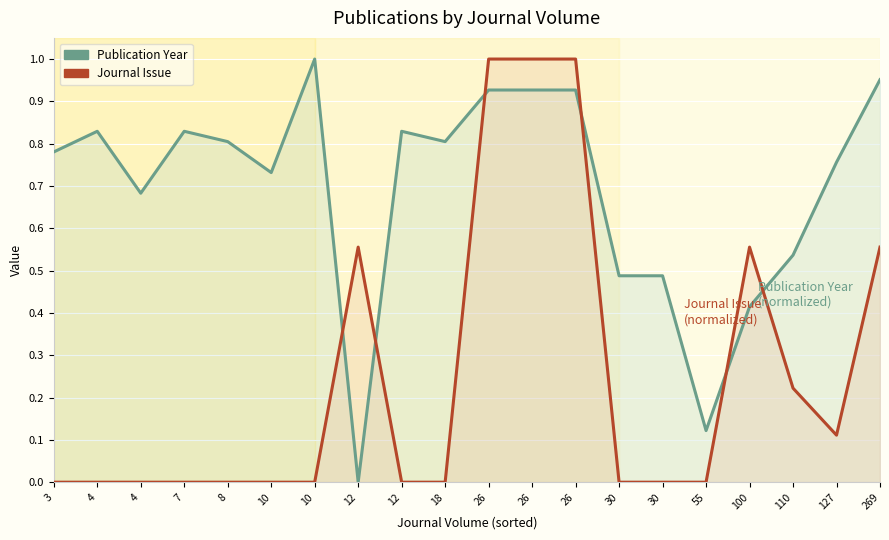

Does the chart display data point markers on the line(s)?

No